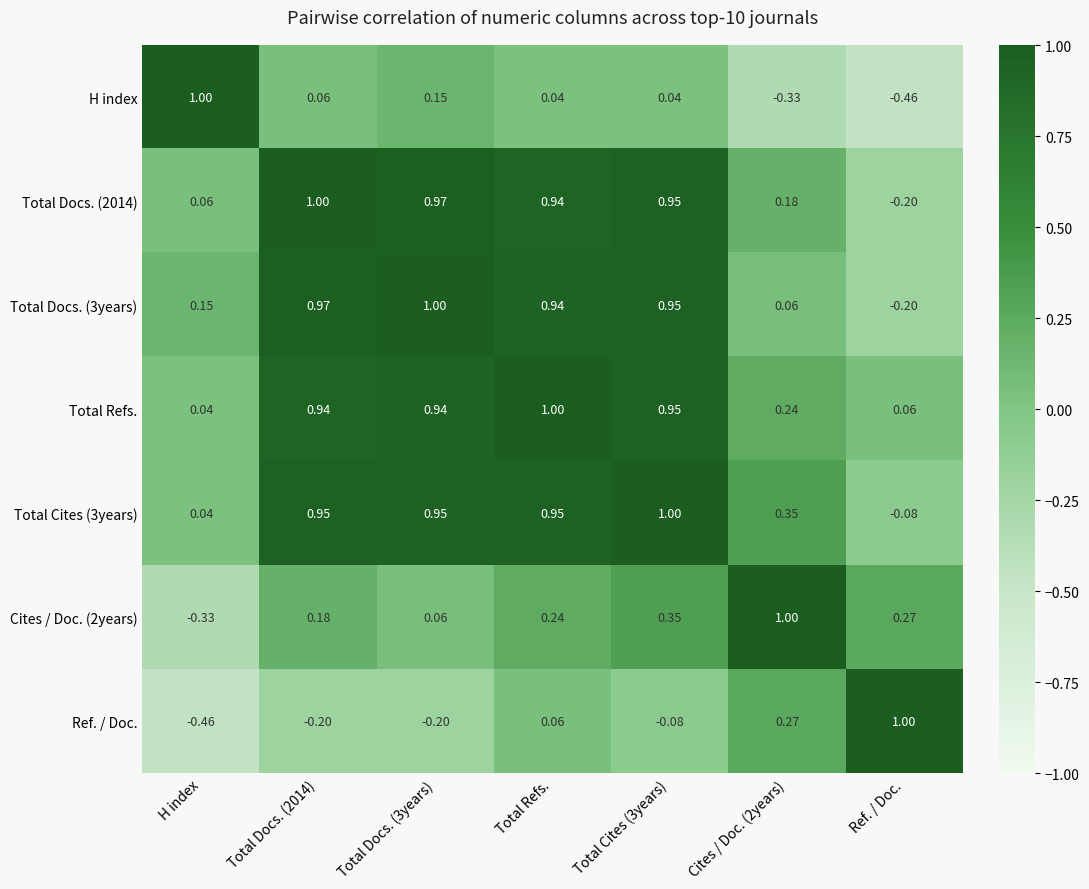

Is the value of Total Cites (3years) at H index greater than the value of Total Refs. at Total Docs. (2014)?

No